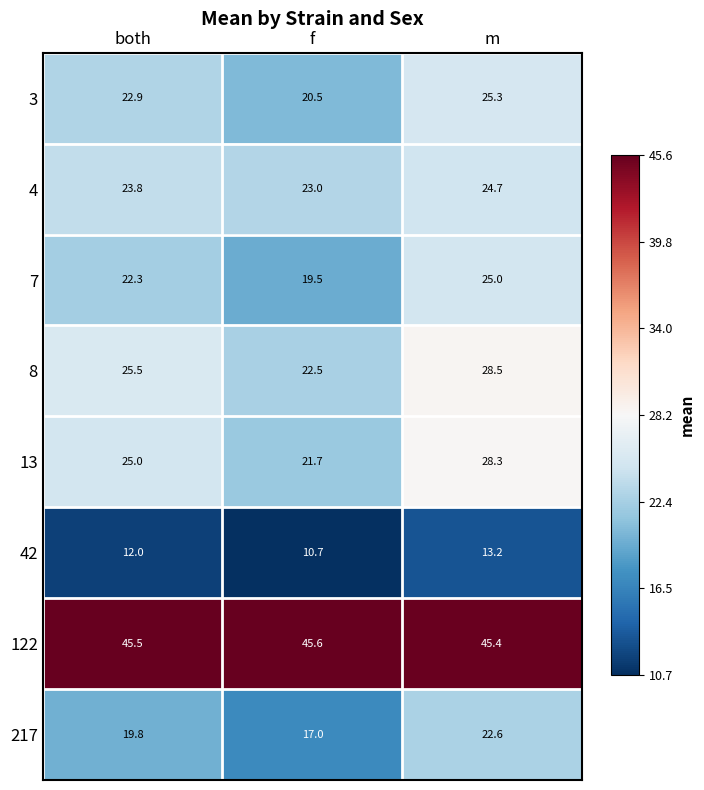

At which label does 8 first exceed 25?

both